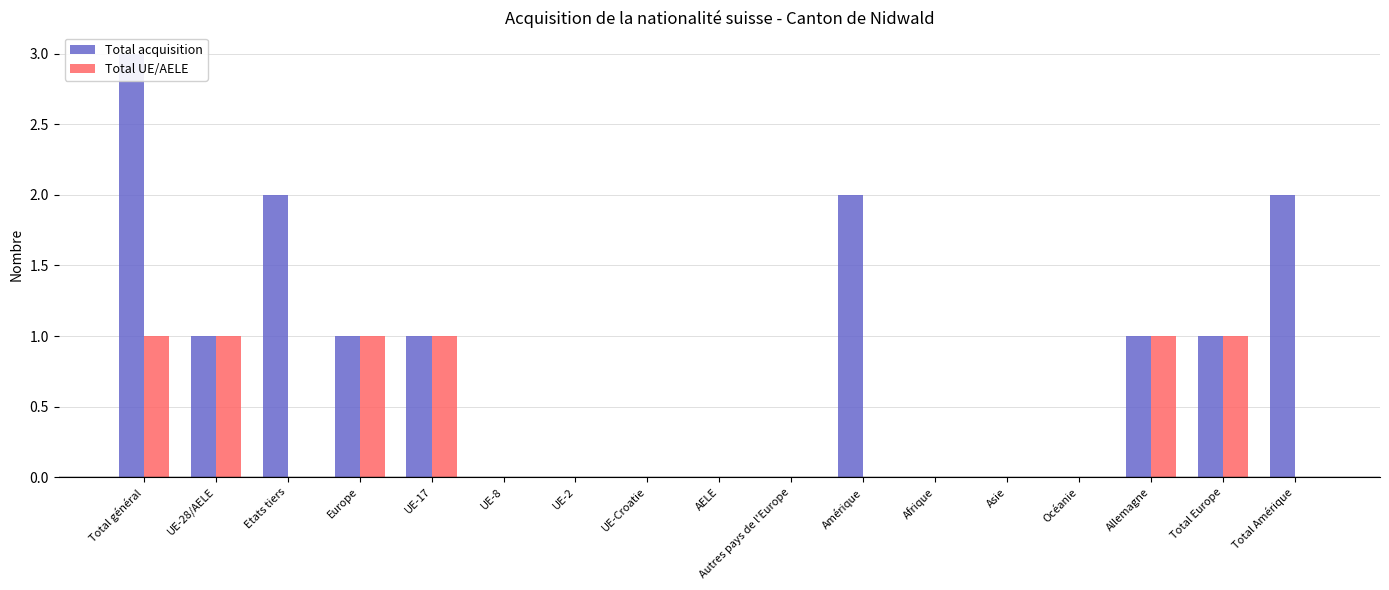

Which category has the lowest value in the Total acquisition series?

UE-8